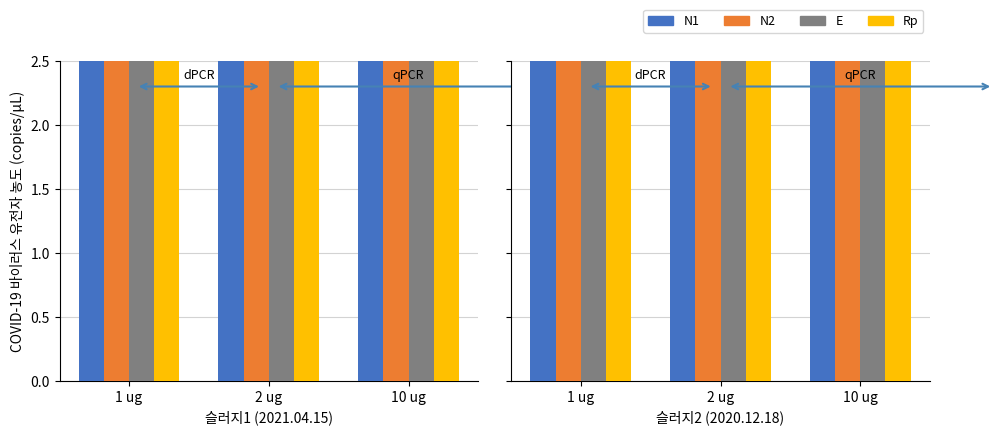

Which series has the largest total across all categories?

Rp